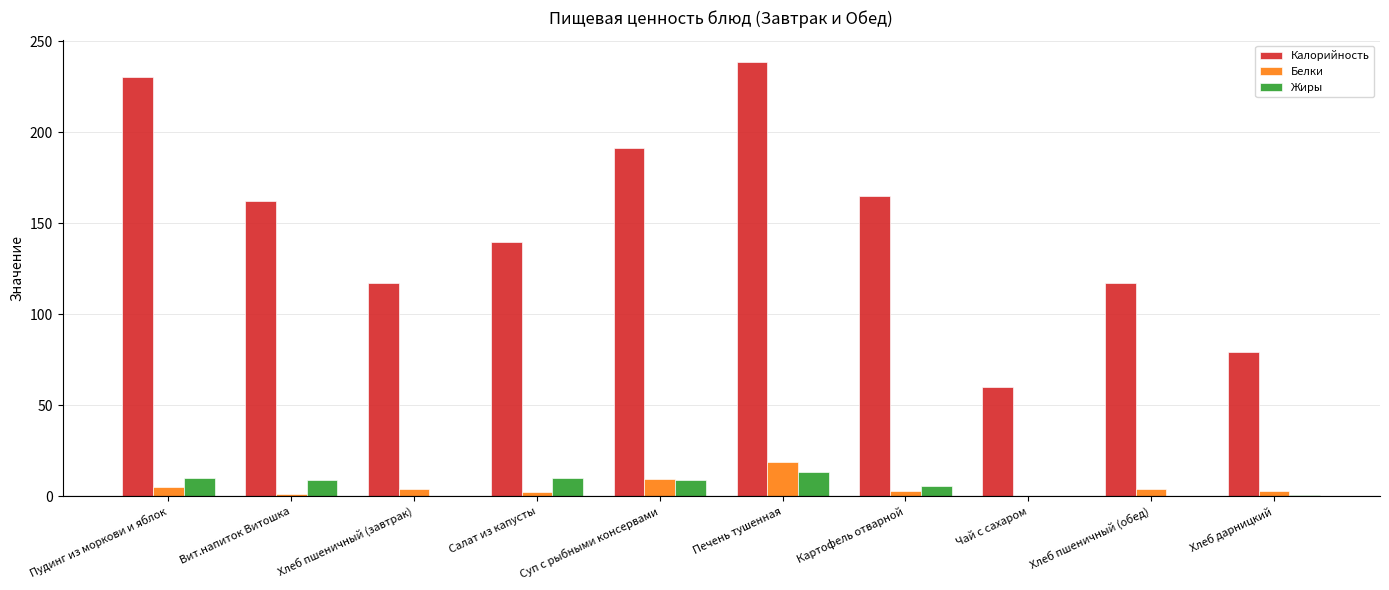

What are all the series names shown in the legend?

Калорийность, Белки, Жиры